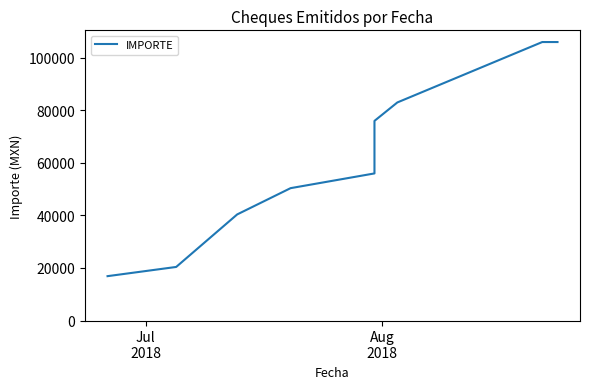

The value at Jul
2018 is 16892.5. True or false?

True